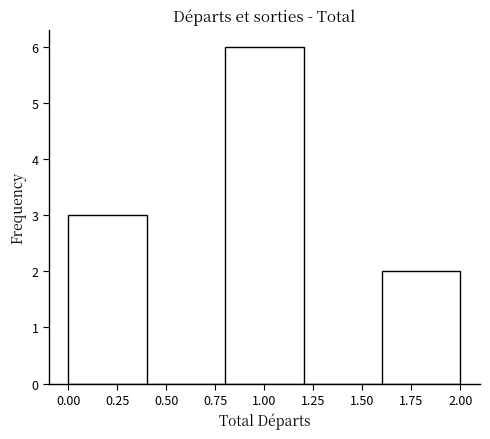

Which range on the x-axis has the tallest bar?

0.8 to 1.2